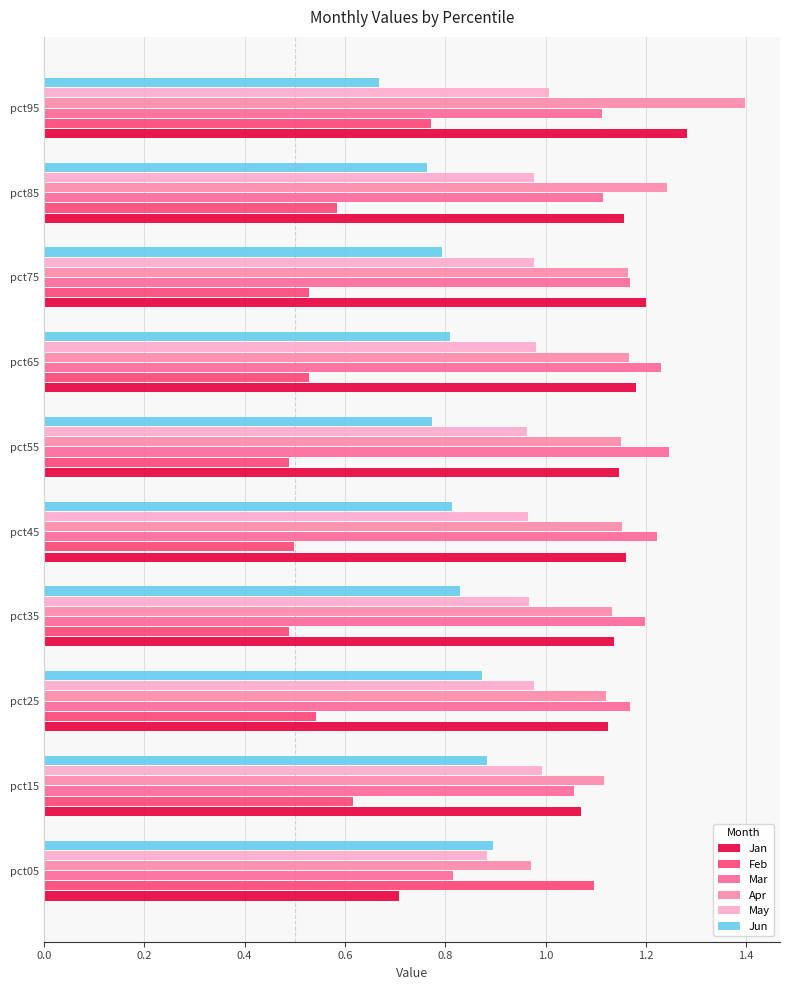

Which series has the largest range (max minus min)?

Feb